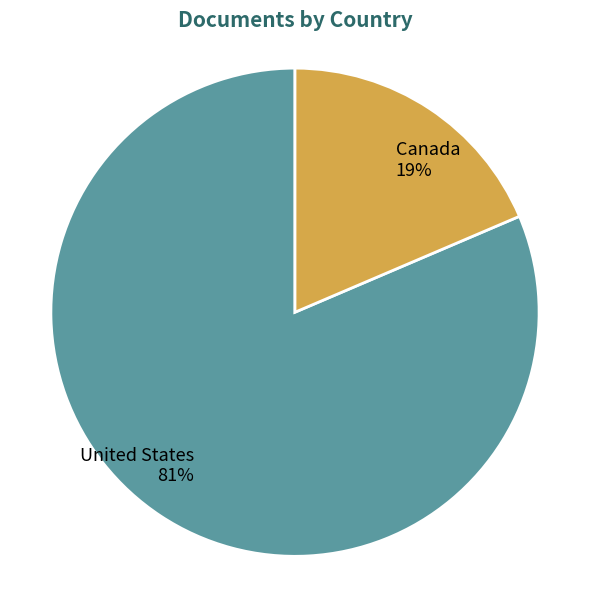

To the nearest percent, what is the average slice percentage?

50%